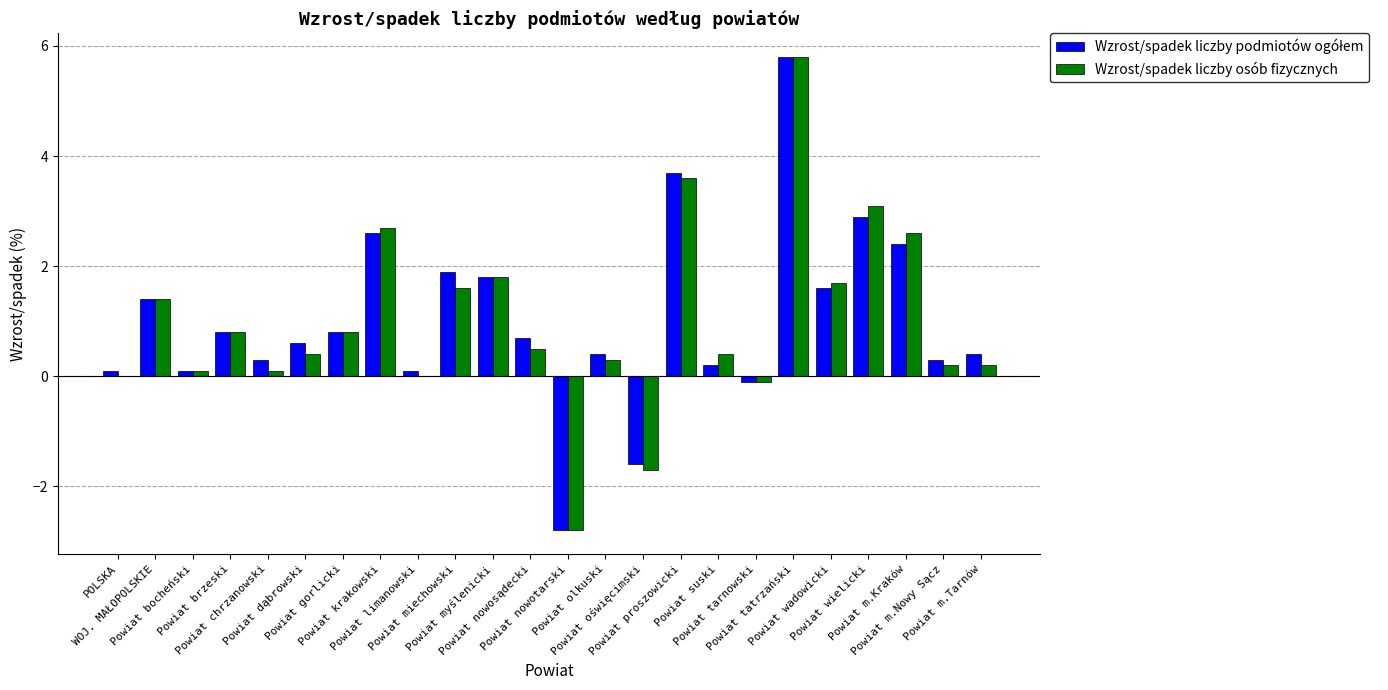

What is the sum of all Wzrost/spadek liczby osób fizycznych values?

23.5